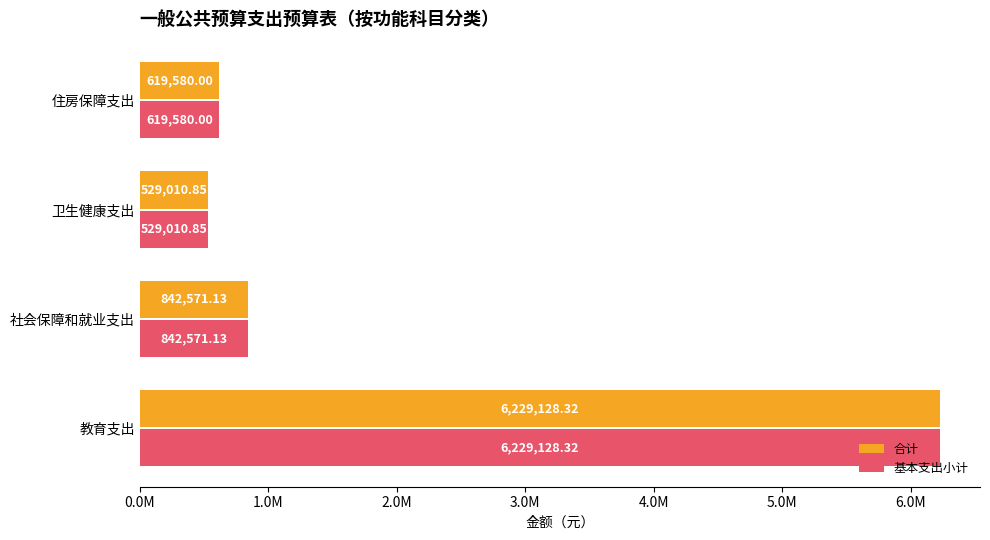

Which series has the widest spread of values?

合计